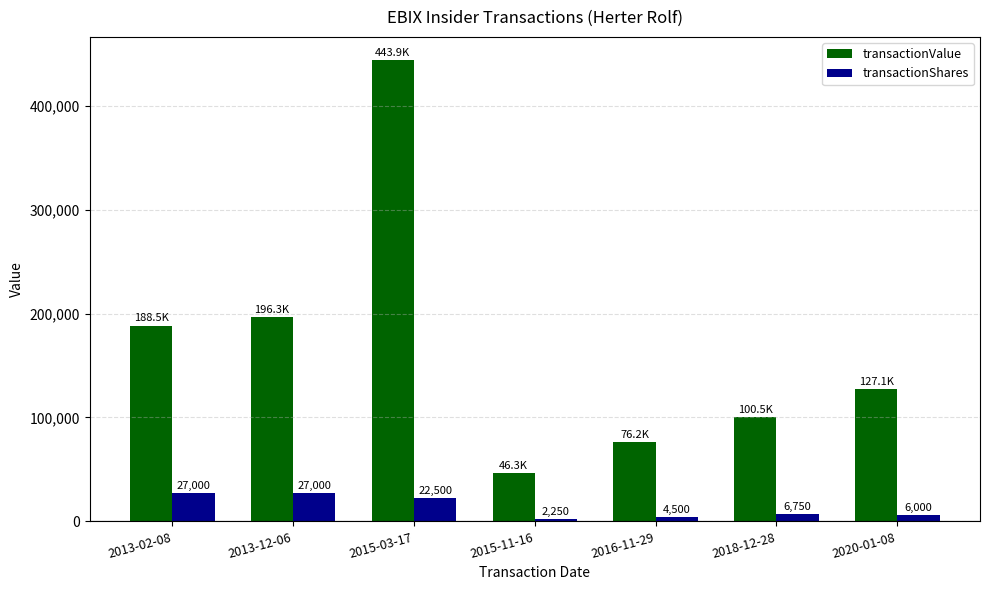

How many data points does each series have?

7